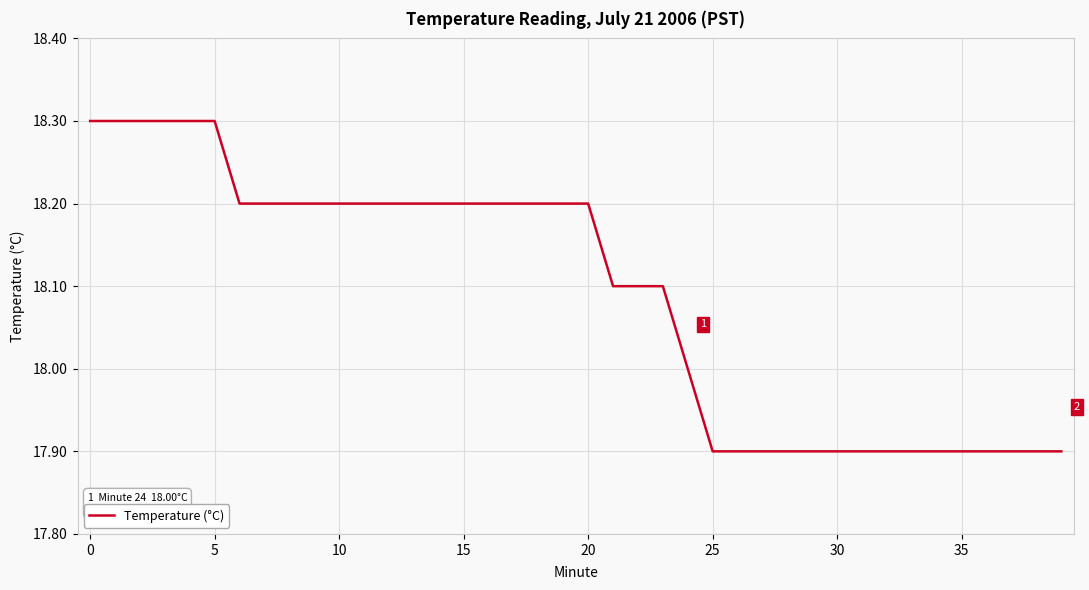

What is the minimum value shown in the chart?

17.9